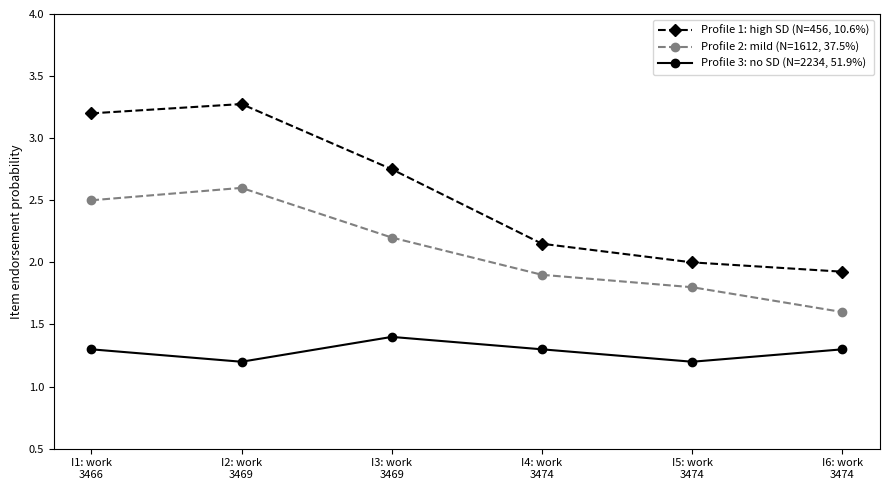

At which category does Profile 3: no SD (N=2234, 51.9%) reach its first local peak?

I3: work
3469